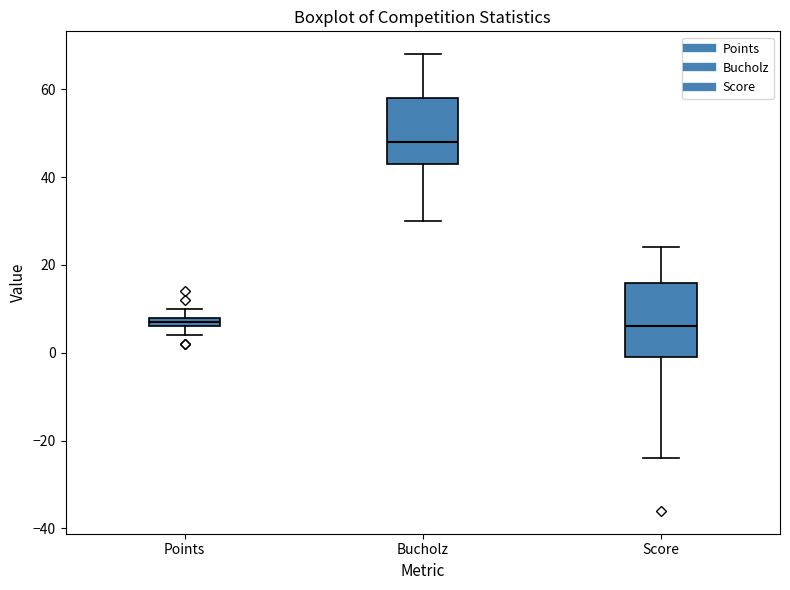

Which box's median line is the highest?

Bucholz